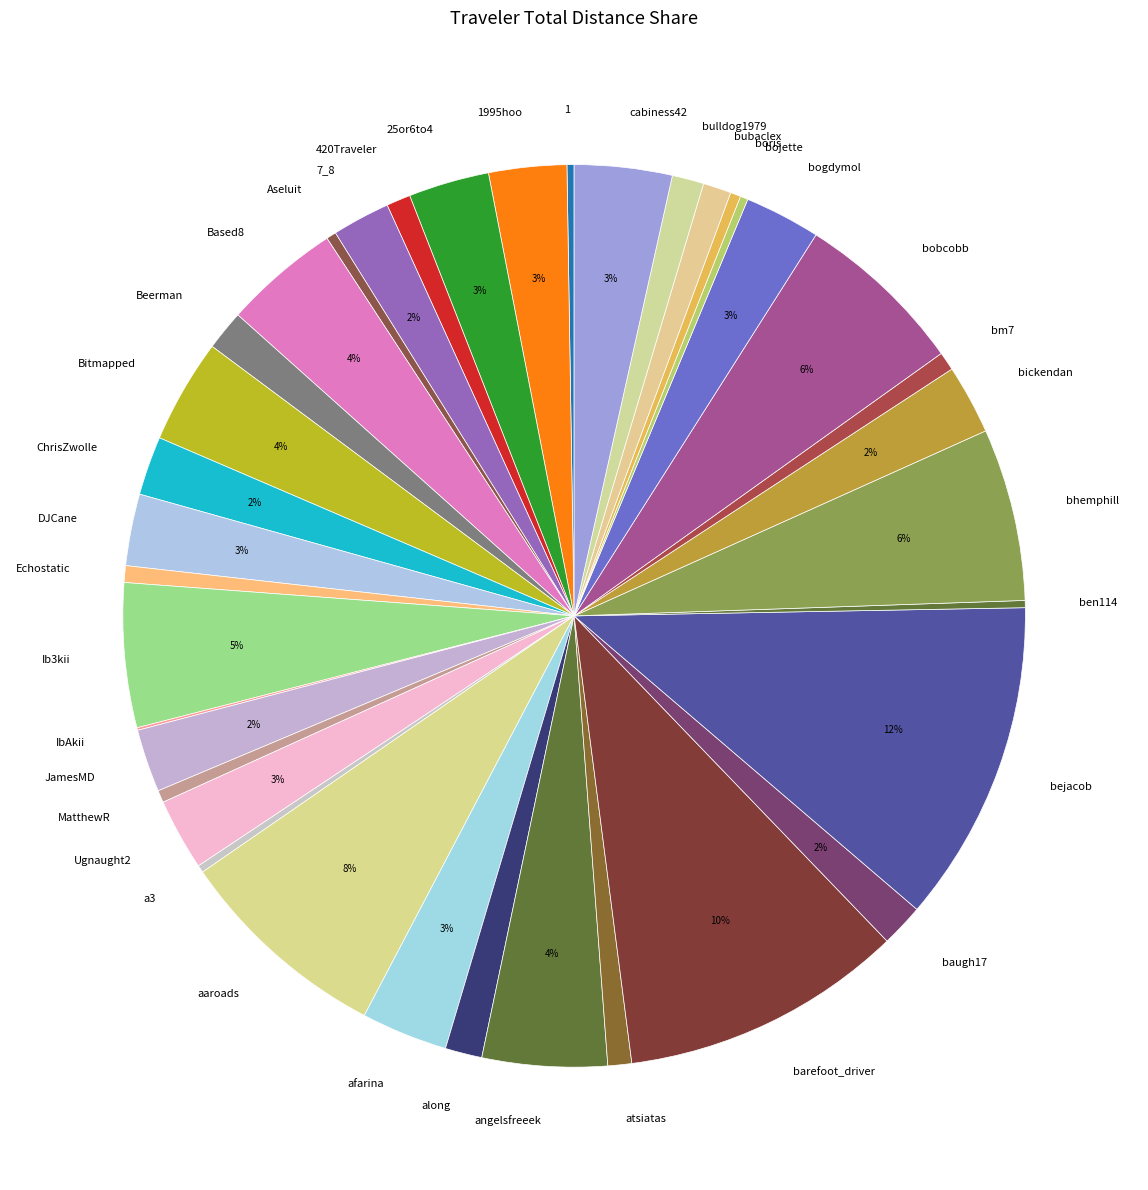

What percentage is the angelsfreeek slice, to the nearest percent?

4%